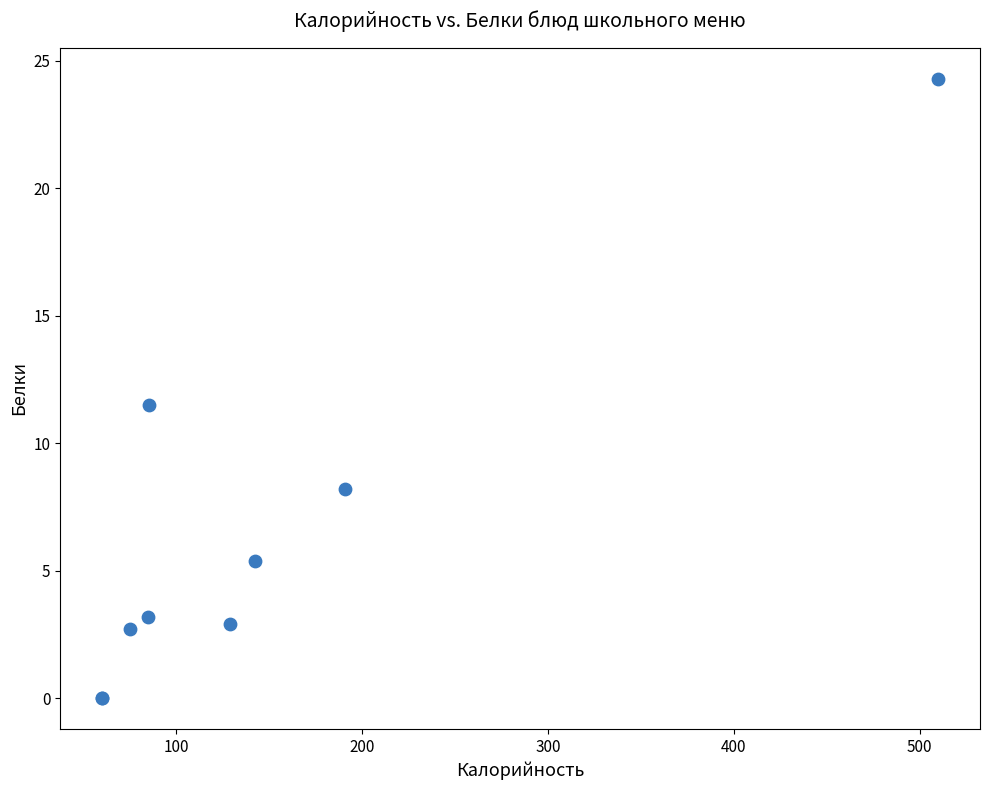

What Y value in the scatter plot is closest to 12?

11.5